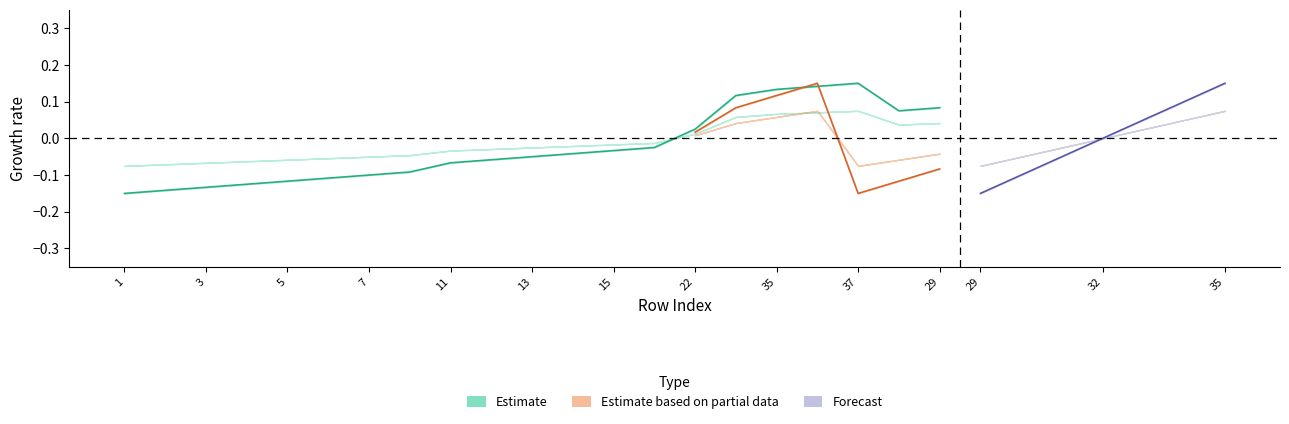

Is this an area chart (filled region under the line)?

No